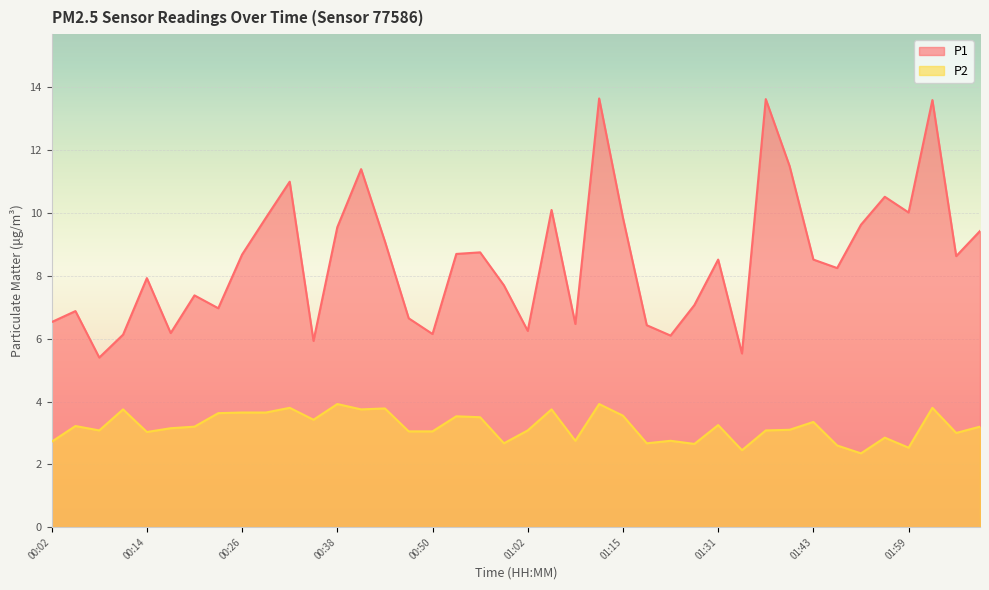

Which label corresponds to the smallest value in the chart?

01:53